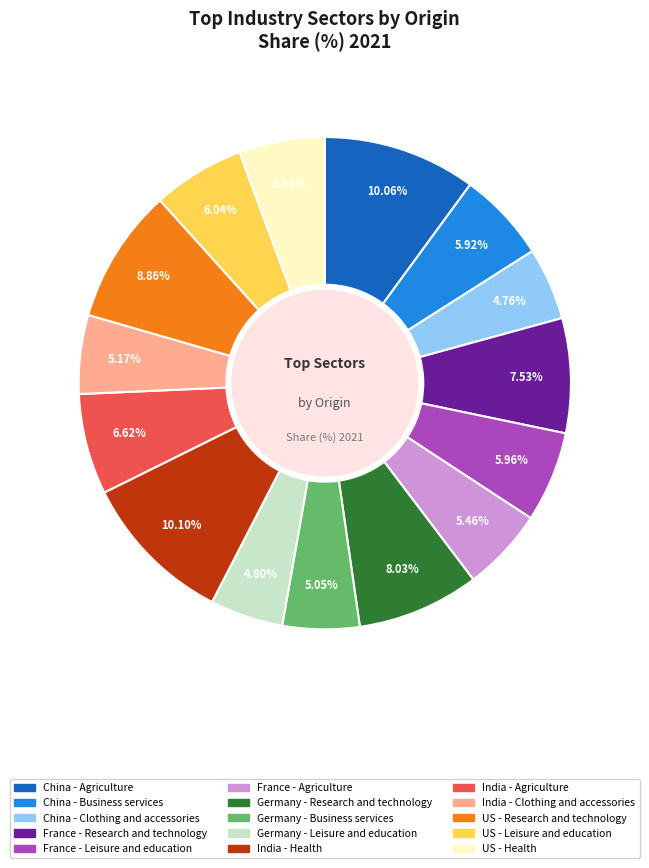

To the nearest percent, what is the combined percentage of China - Clothing and accessories and China - Business services?

11%